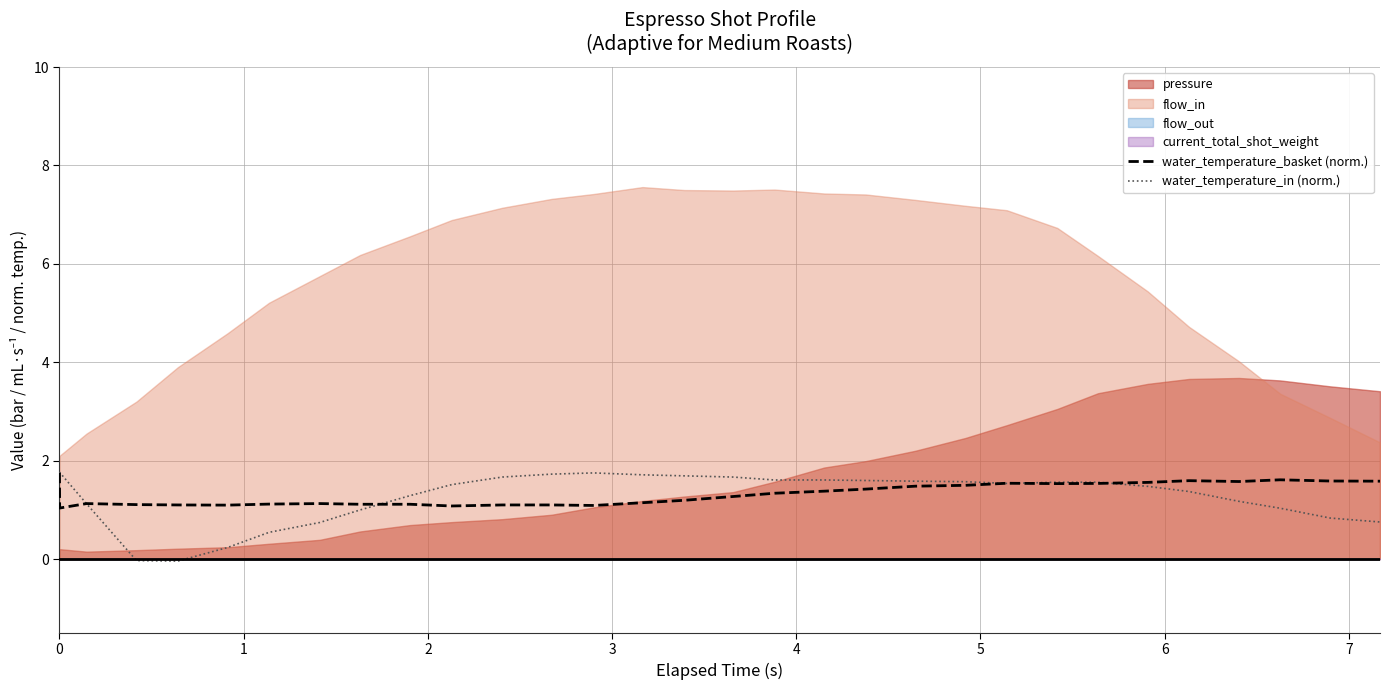

At how many categories does at least one series exceed 0?

31